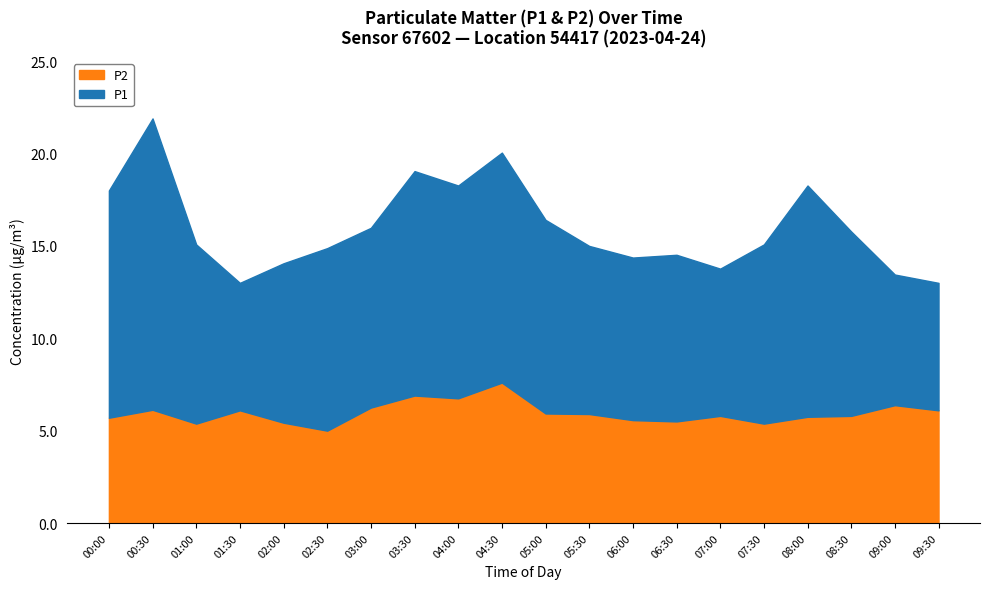

The chart shows a value of 6.1 at 00:30. True or false?

True